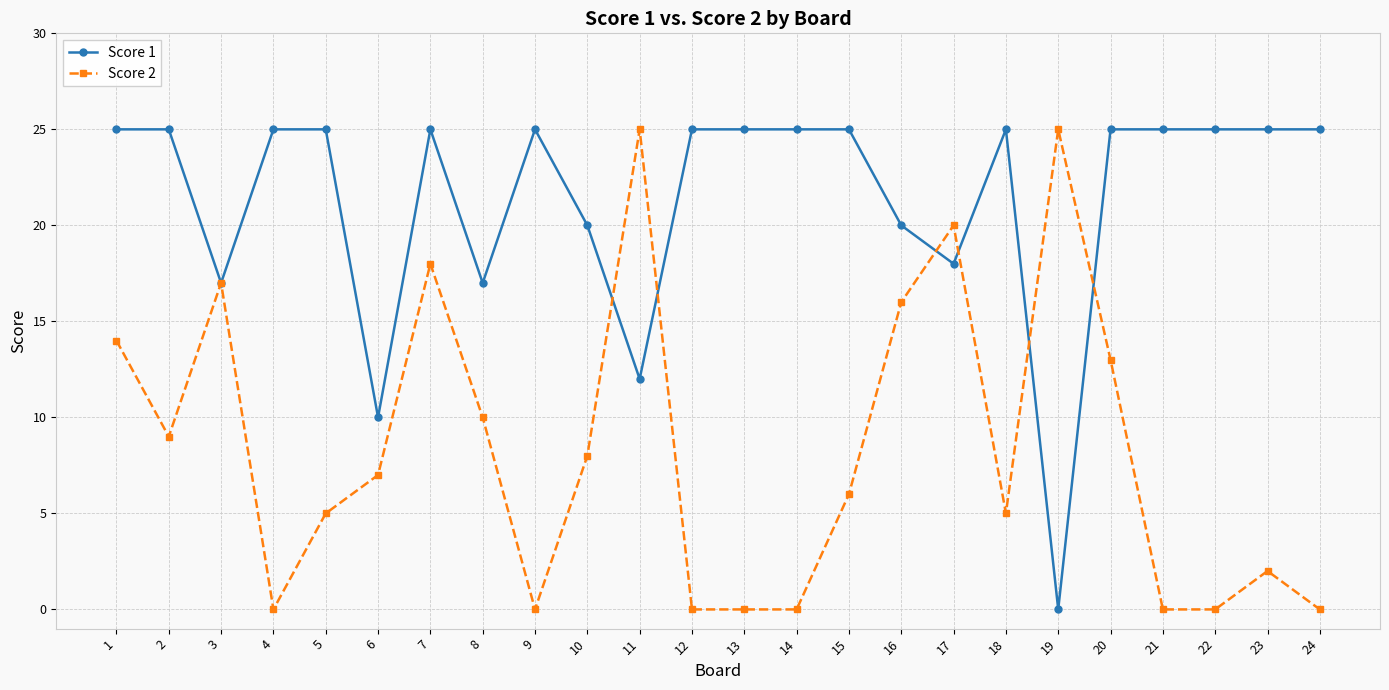

What is the difference between the maximum and minimum values in the Score 2 series?

25